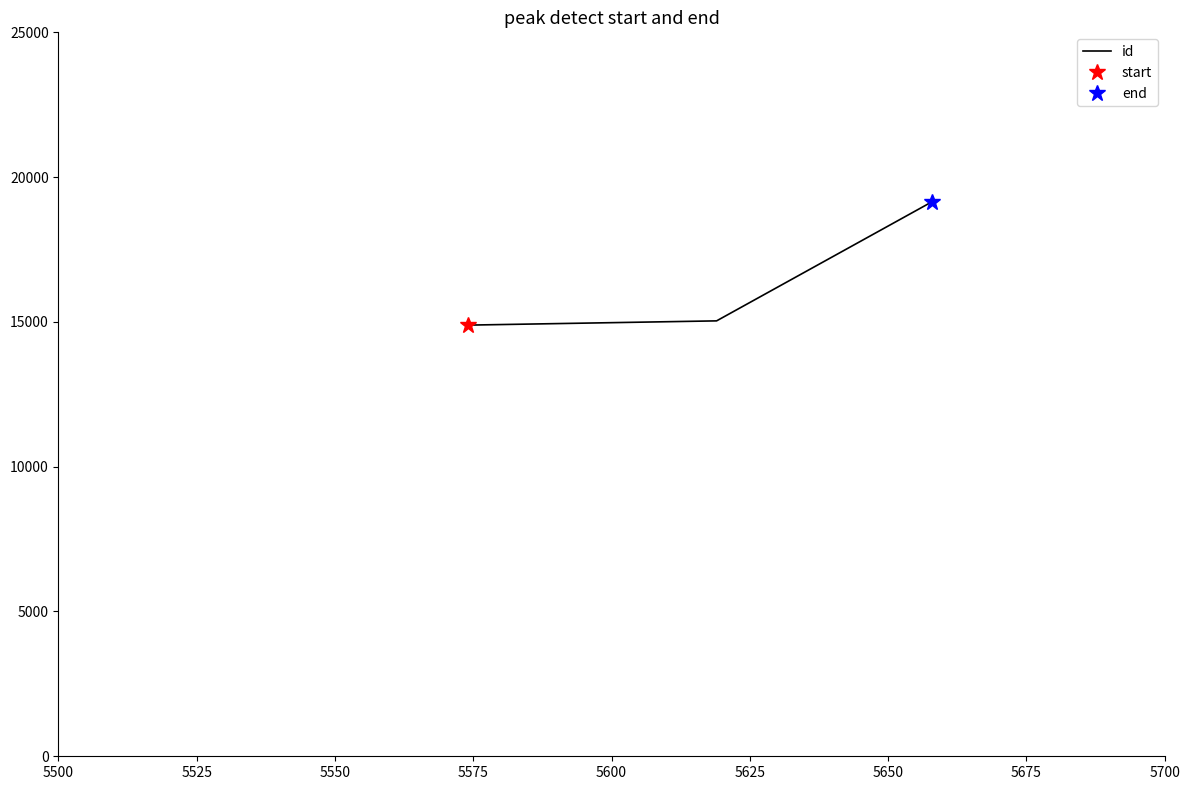

How many lines are shown in the chart?

1